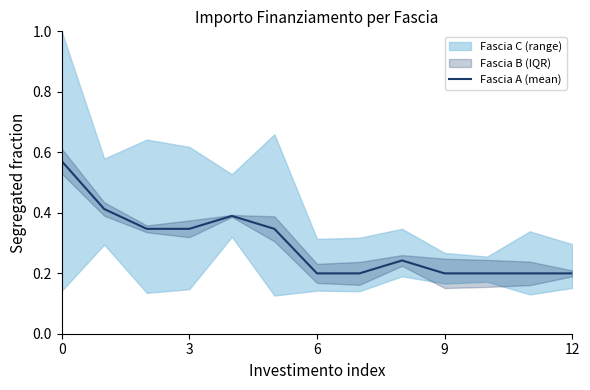

What is the label of the 6th point from the left?

5